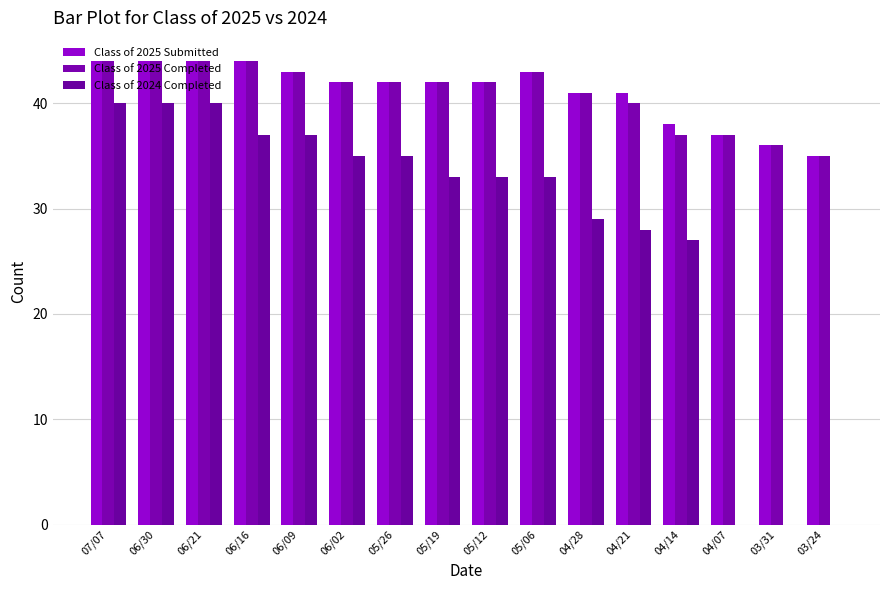

What is the sum of the Class of 2024 Completed values at 05/19 and 03/31?

33